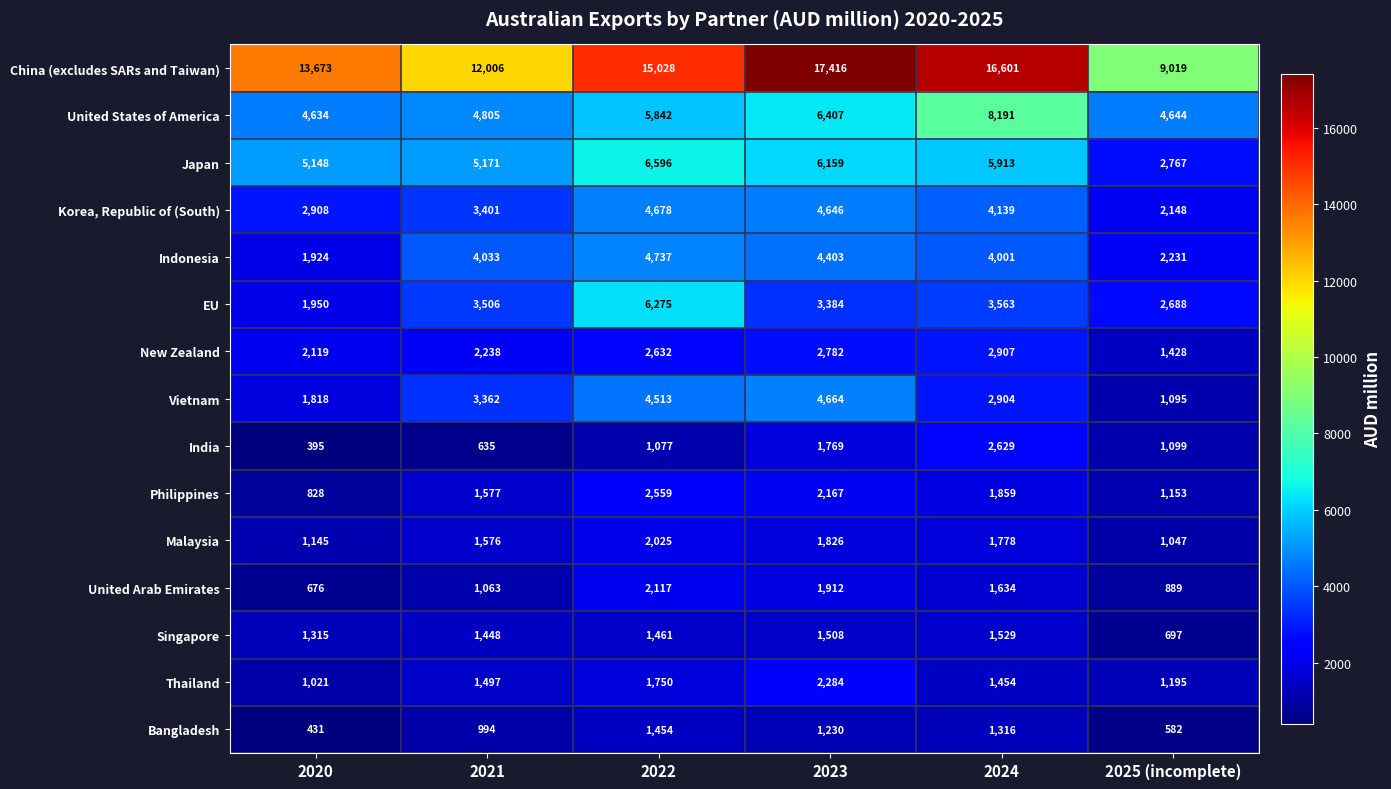

Is it true that United Arab Emirates equals 1634 at 2024?

True